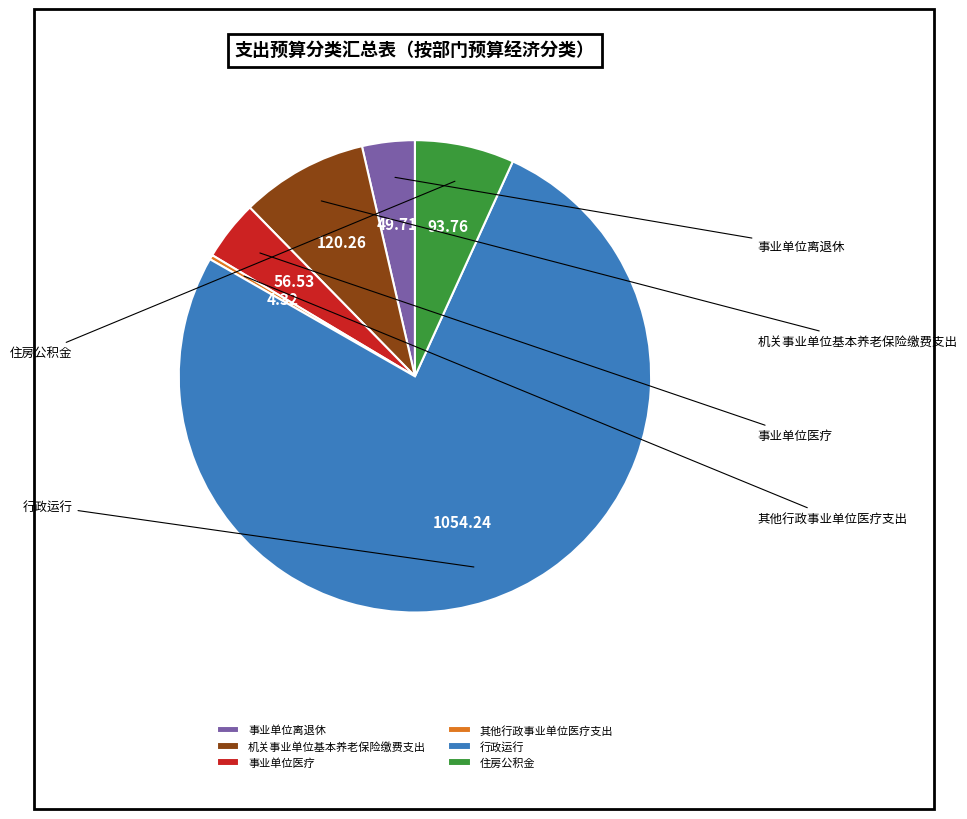

Does 行政运行 represent more than half of the total?

Yes